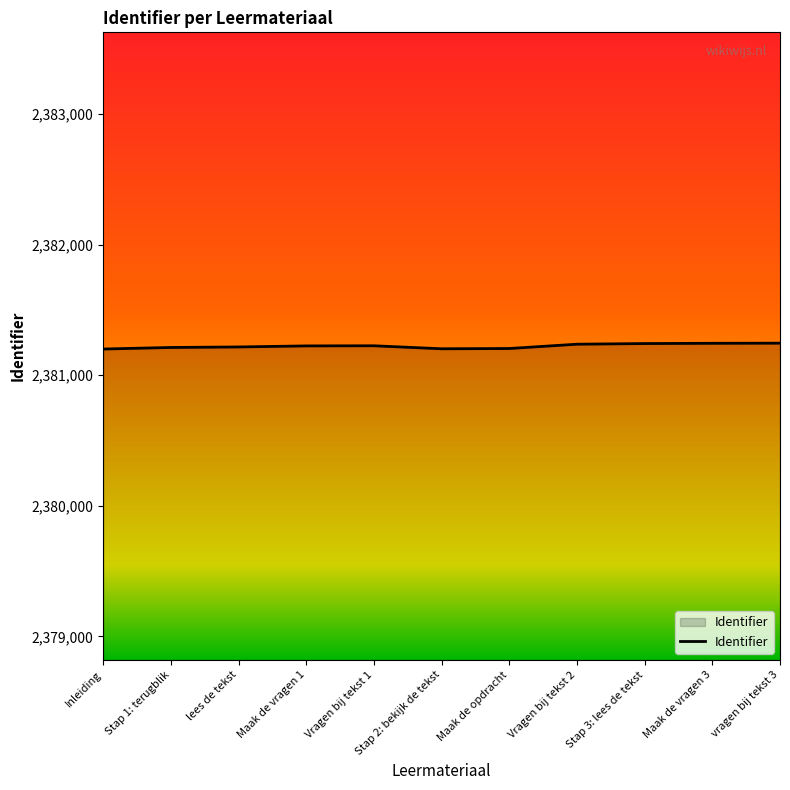

Count the number of categories in the chart.

11